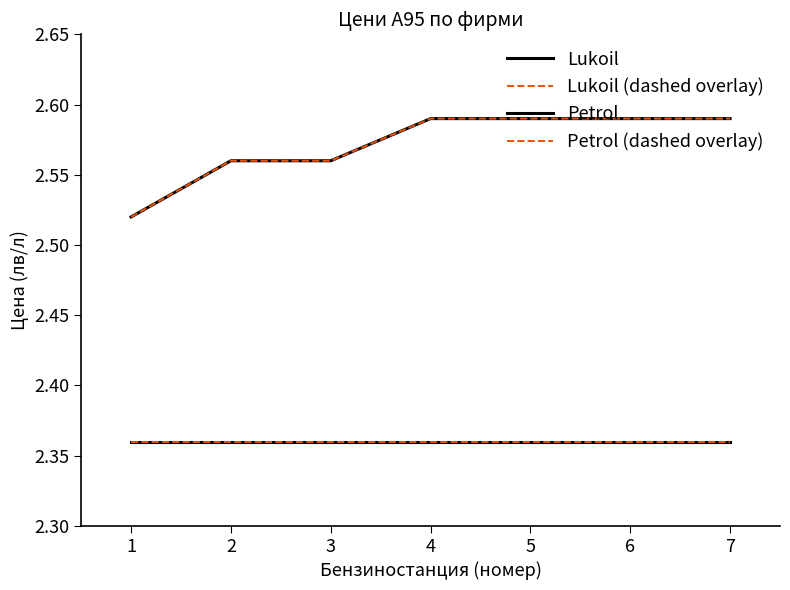

What is the difference between the maximum and minimum values in the Petrol (dashed overlay) series?

0.1